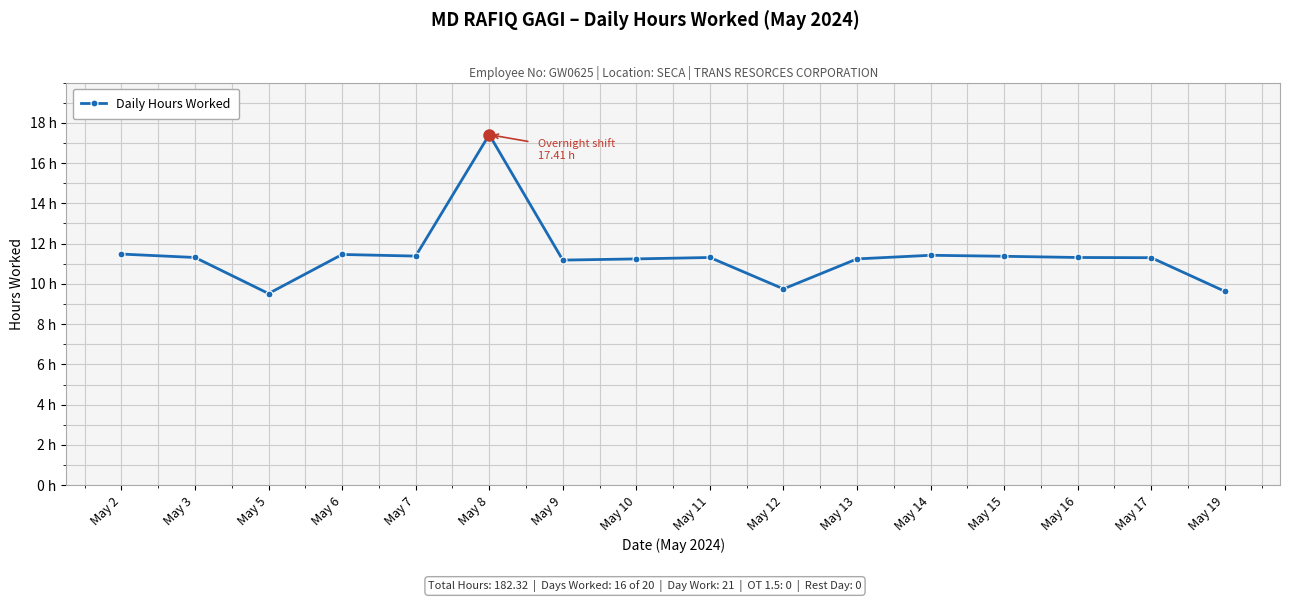

What is the difference between the second highest and minimum values?

2.0